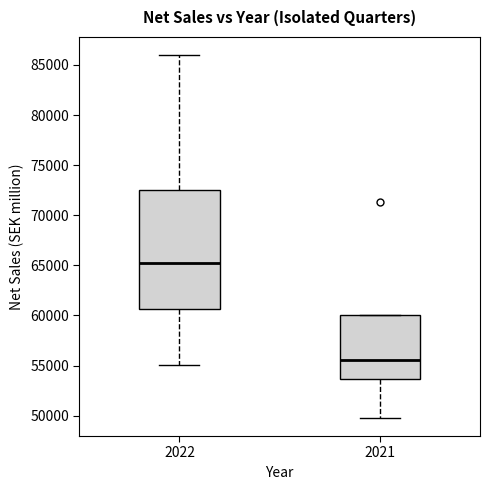

Reading left to right, transcribe this box plot: for each box, give where its median line is, the range the box spans, and where its two whiskers end, as read against the y-axis. The values are not printed on the chart, so give them approximately, as read against the axis.

2022: median 65500, box 60500 to 72500, whiskers 55000 to 86000
2021: median 55500, box 53500 to 60000, whiskers 50000 to 60000